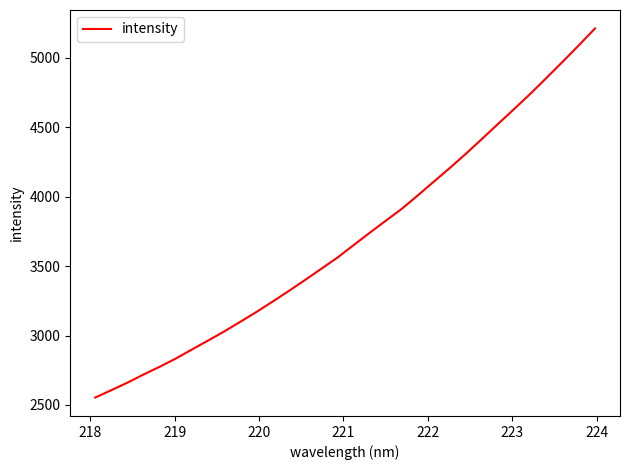

True or false: there are more than 1 points higher than both neighbors.

False